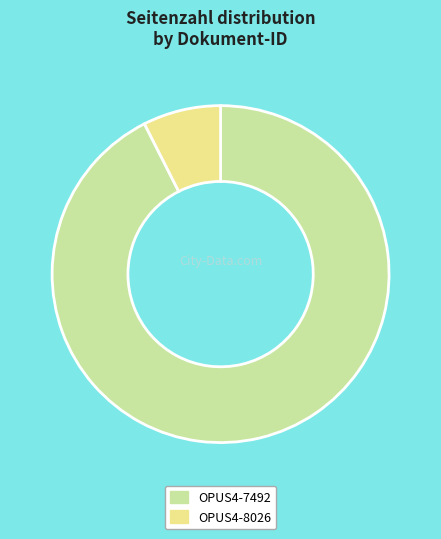

How many segments does this pie chart have?

2